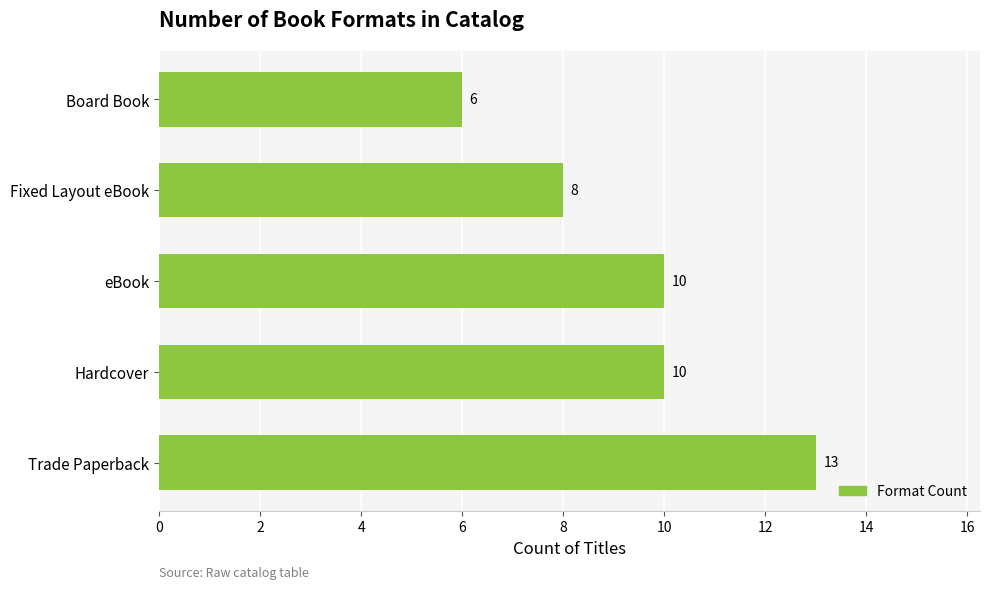

At which category does the chart reach its minimum across all series?

Board Book